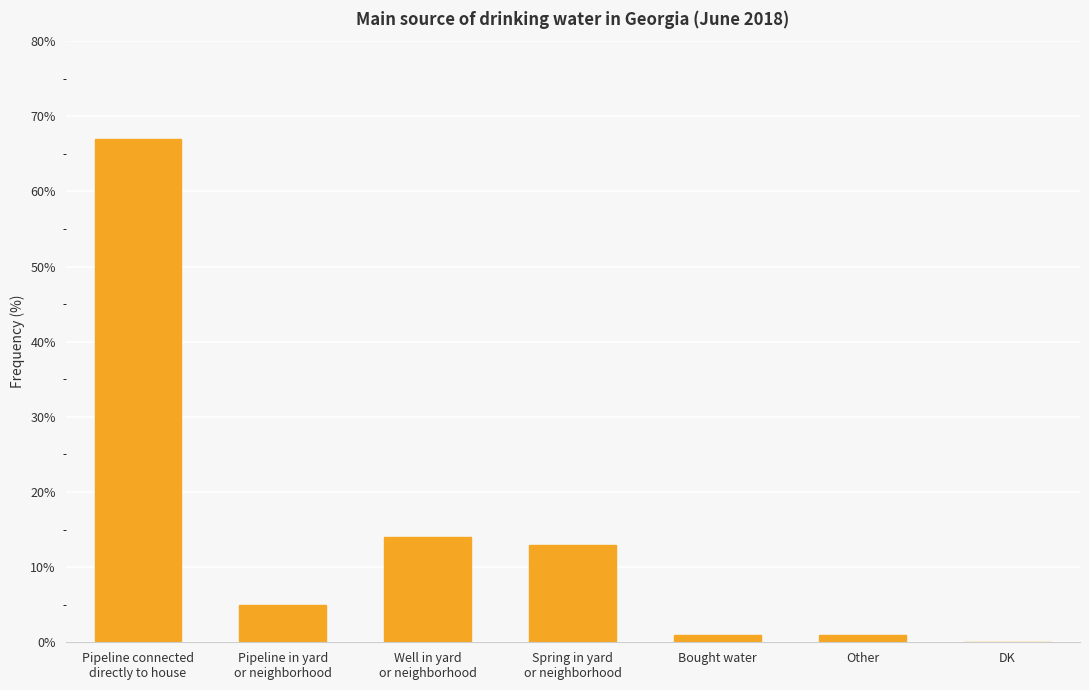

The value at Pipeline connected
directly to house is 37. True or false?

False